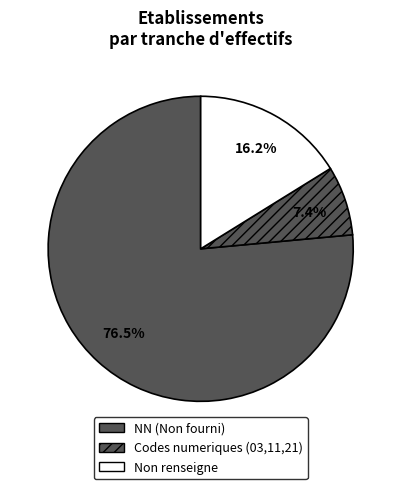

Which slice represents more than half of the pie?

NN (Non fourni)